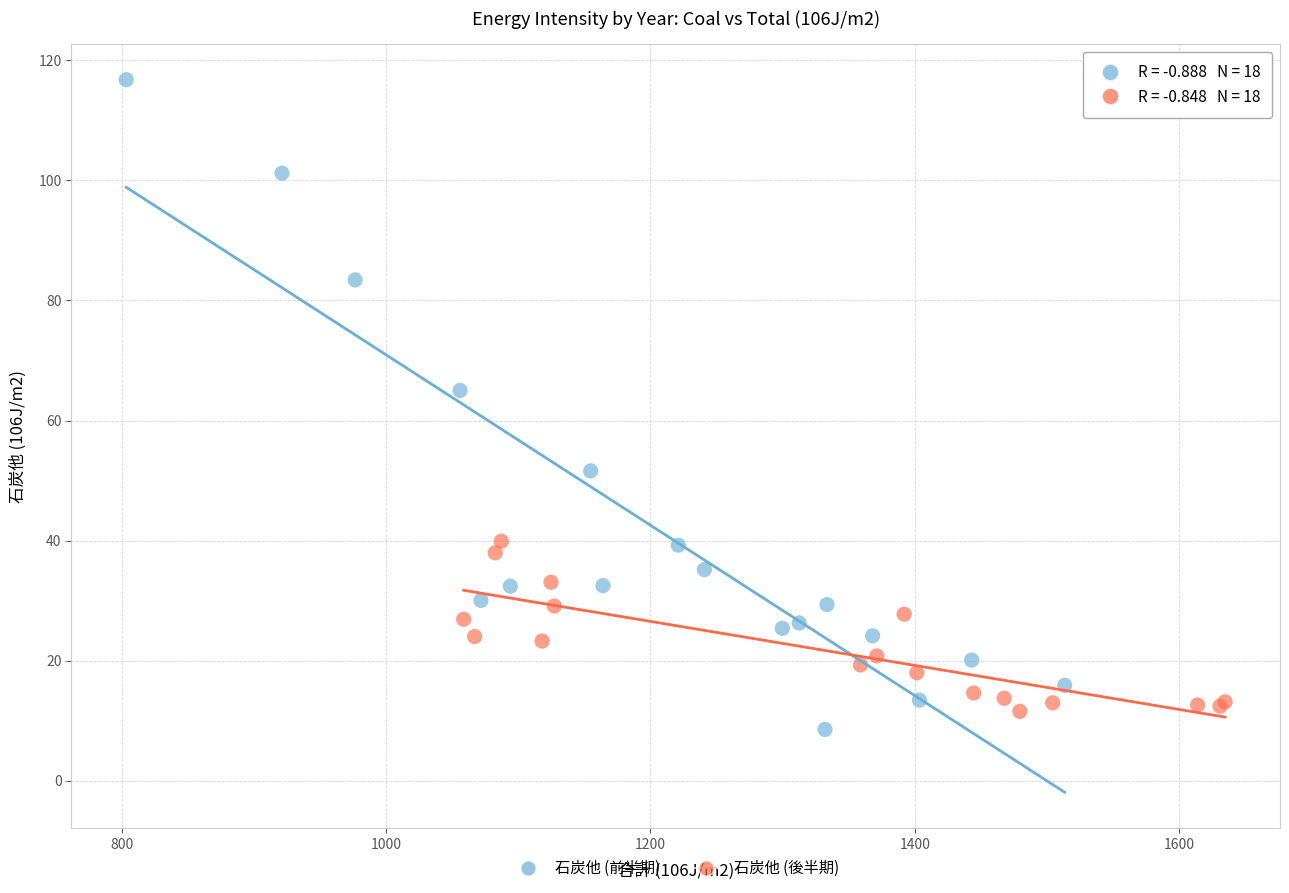

Which series has the widest spread of Y values?

石炭他 (前半期)